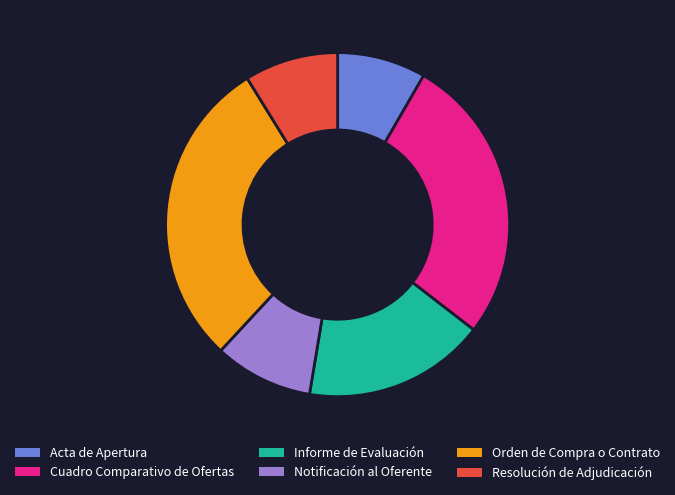

Is the sum of Informe de Evaluación and Orden de Compra o Contrato greater than half?

No